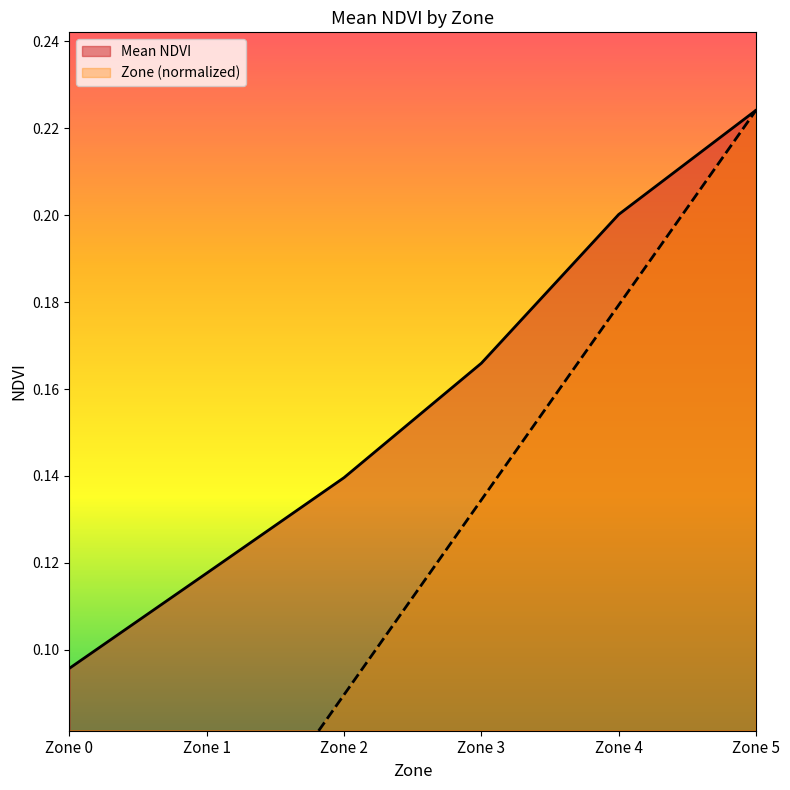

At which label is Zone closest to 0?

Zone 0